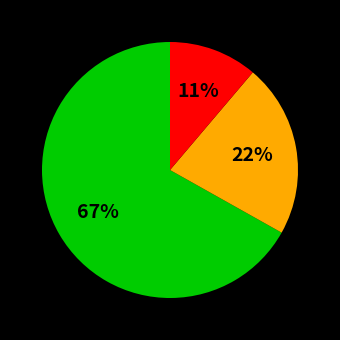

To the nearest percent, what is the average slice percentage?

33%